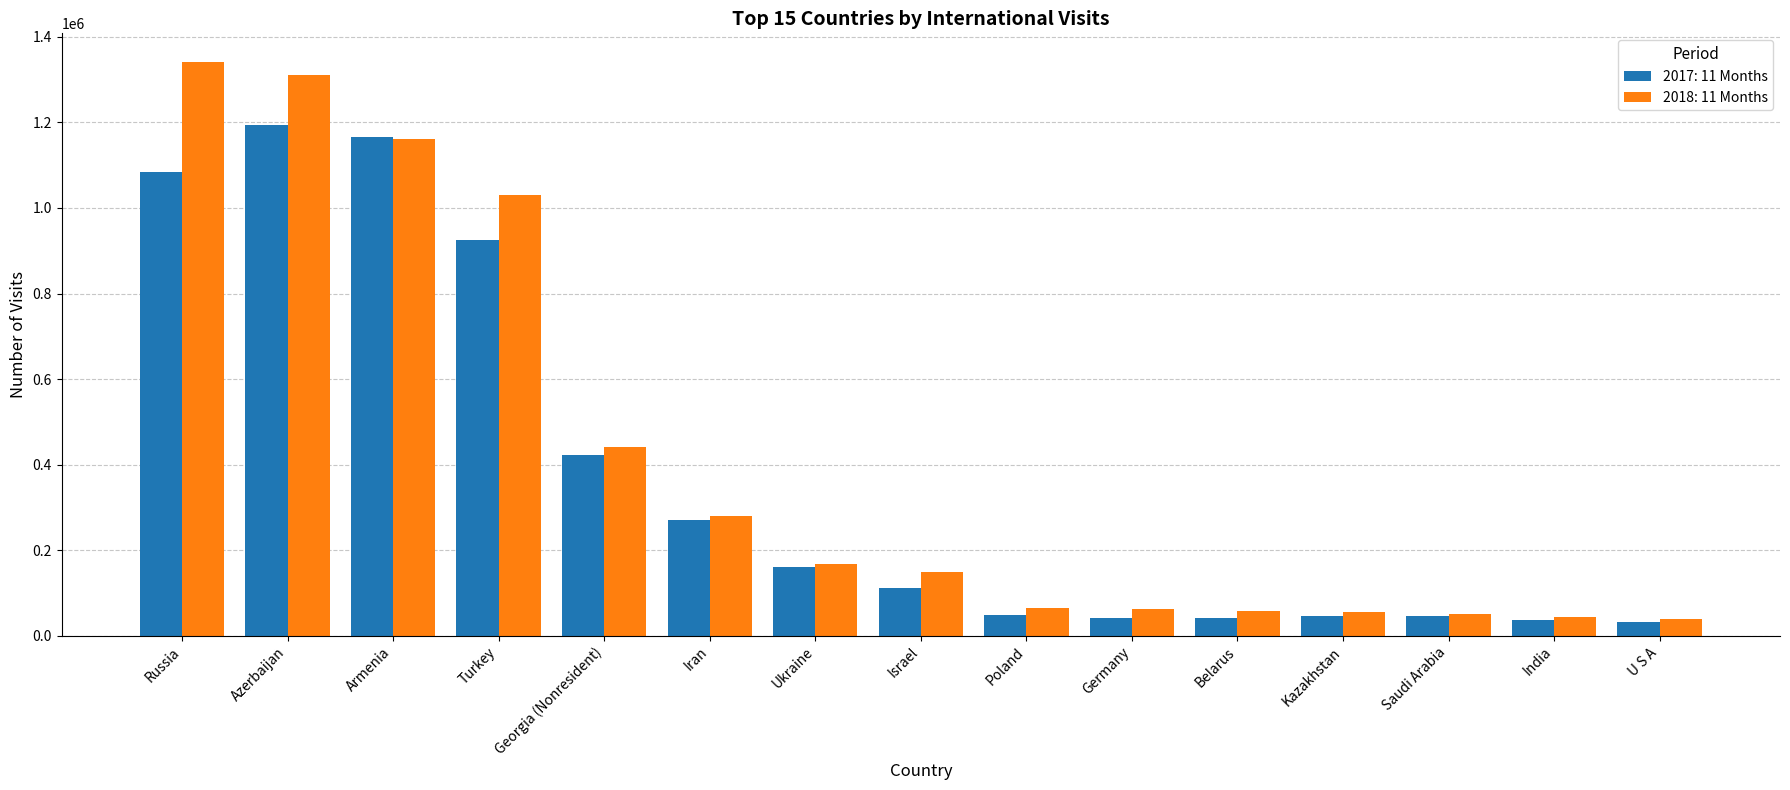

Count the number of categories in the chart.

15